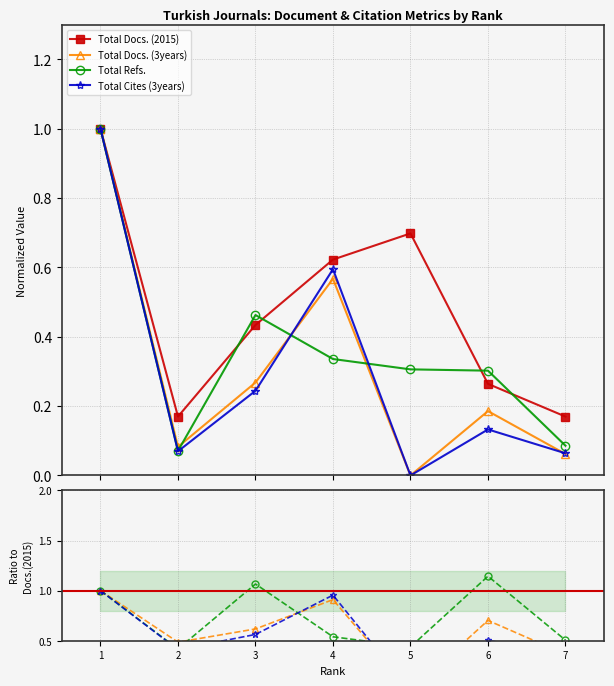

At which category is the sum across all series the highest?

1